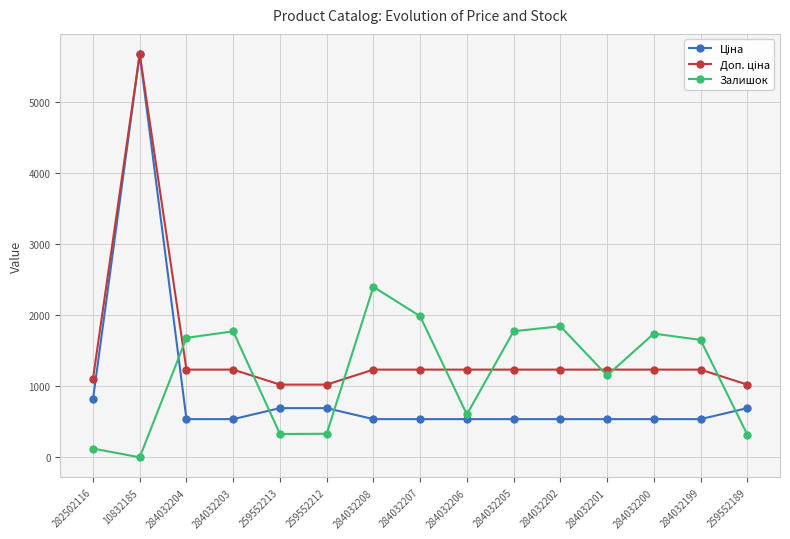

What is the maximum value shown in the chart?

5673.8